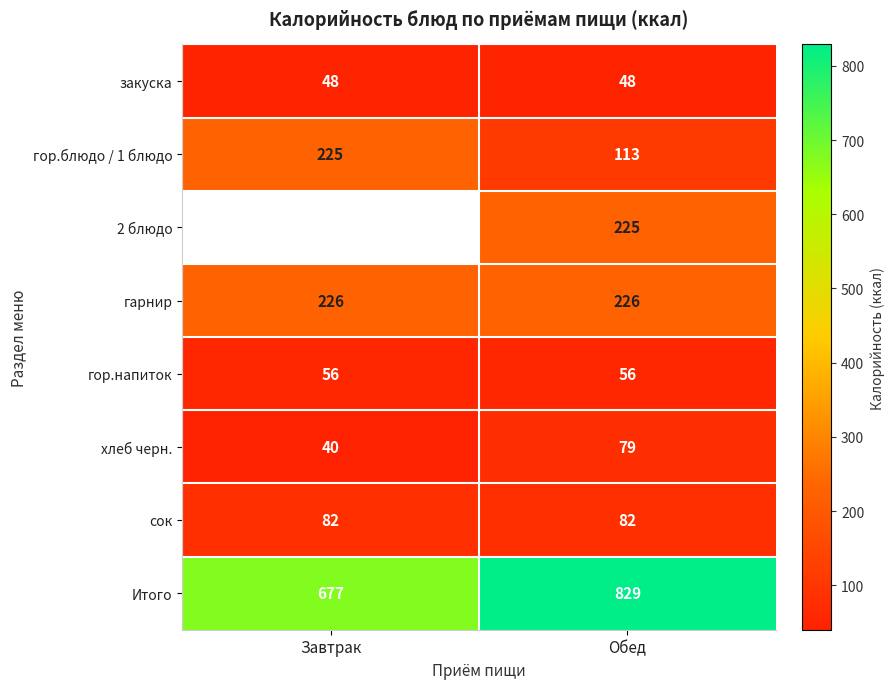

What is the spread (max minus min) of values at Завтрак?

637.0